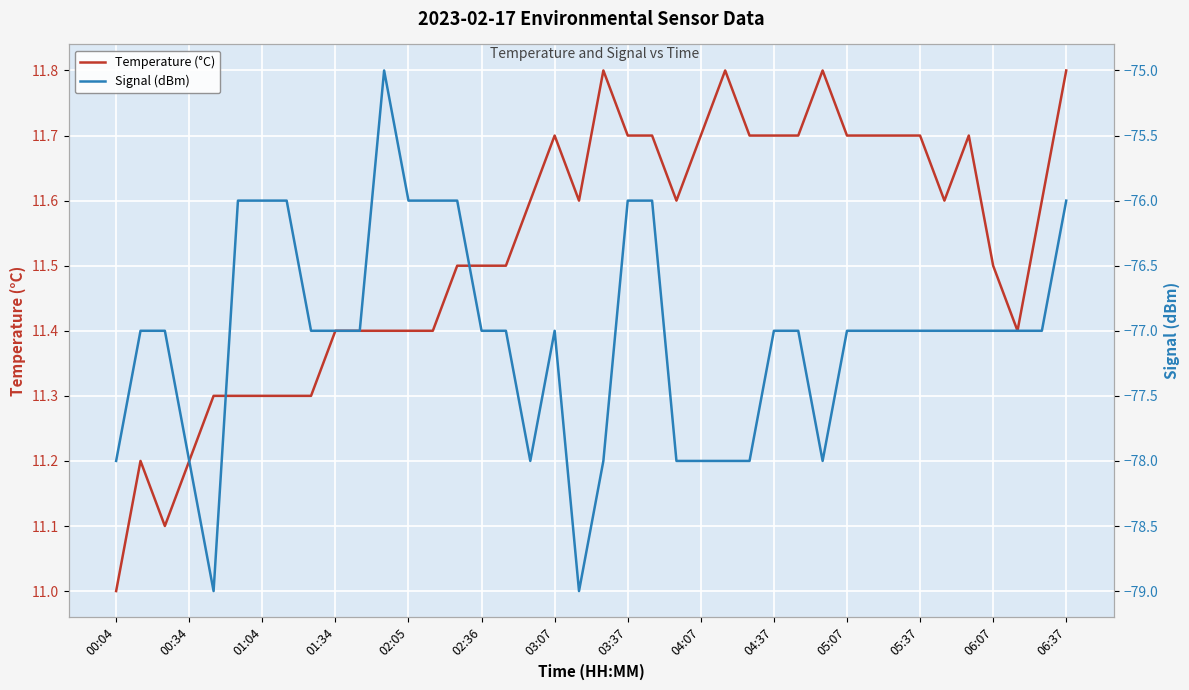

How many data points in Temperature (°C) are above 11?

39